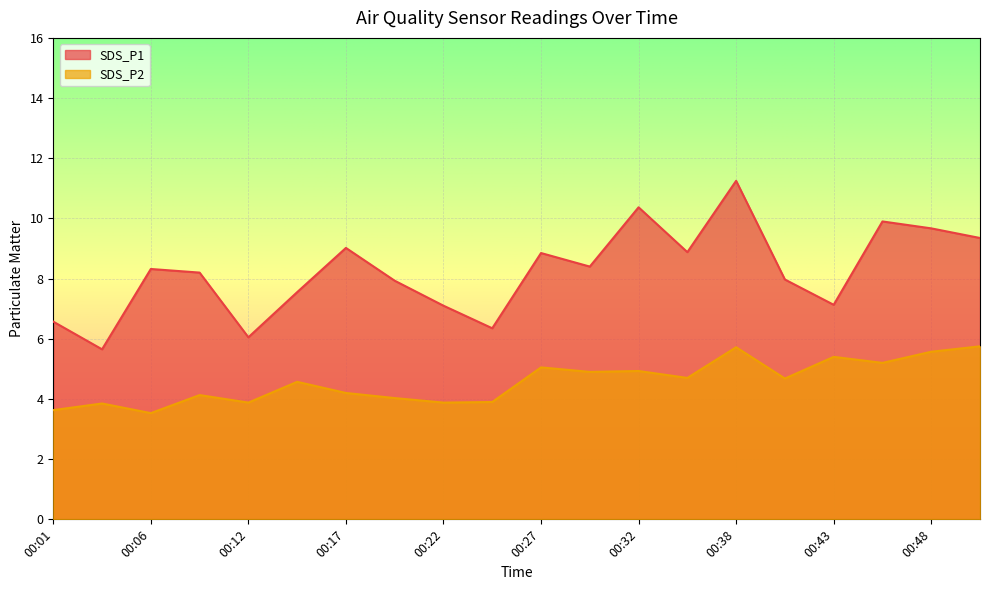

How many lines are shown in the chart?

2